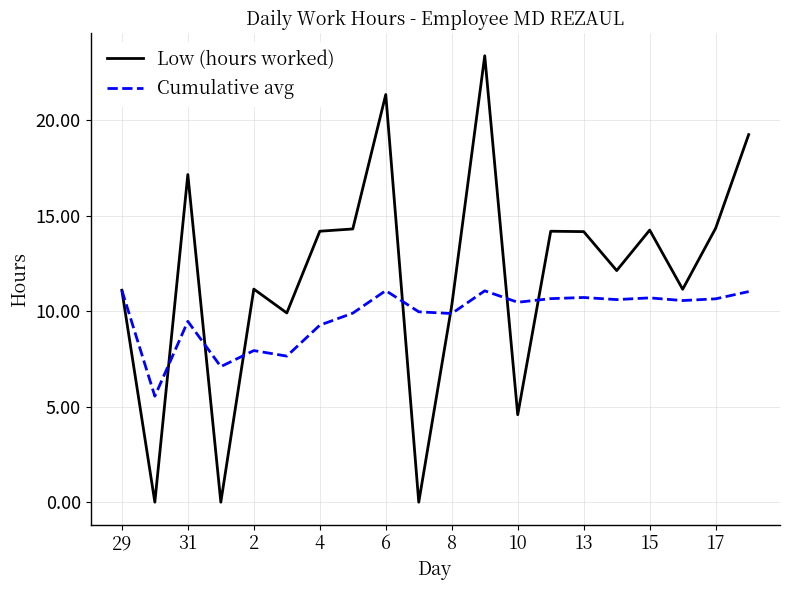

How many lines are shown in the chart?

2